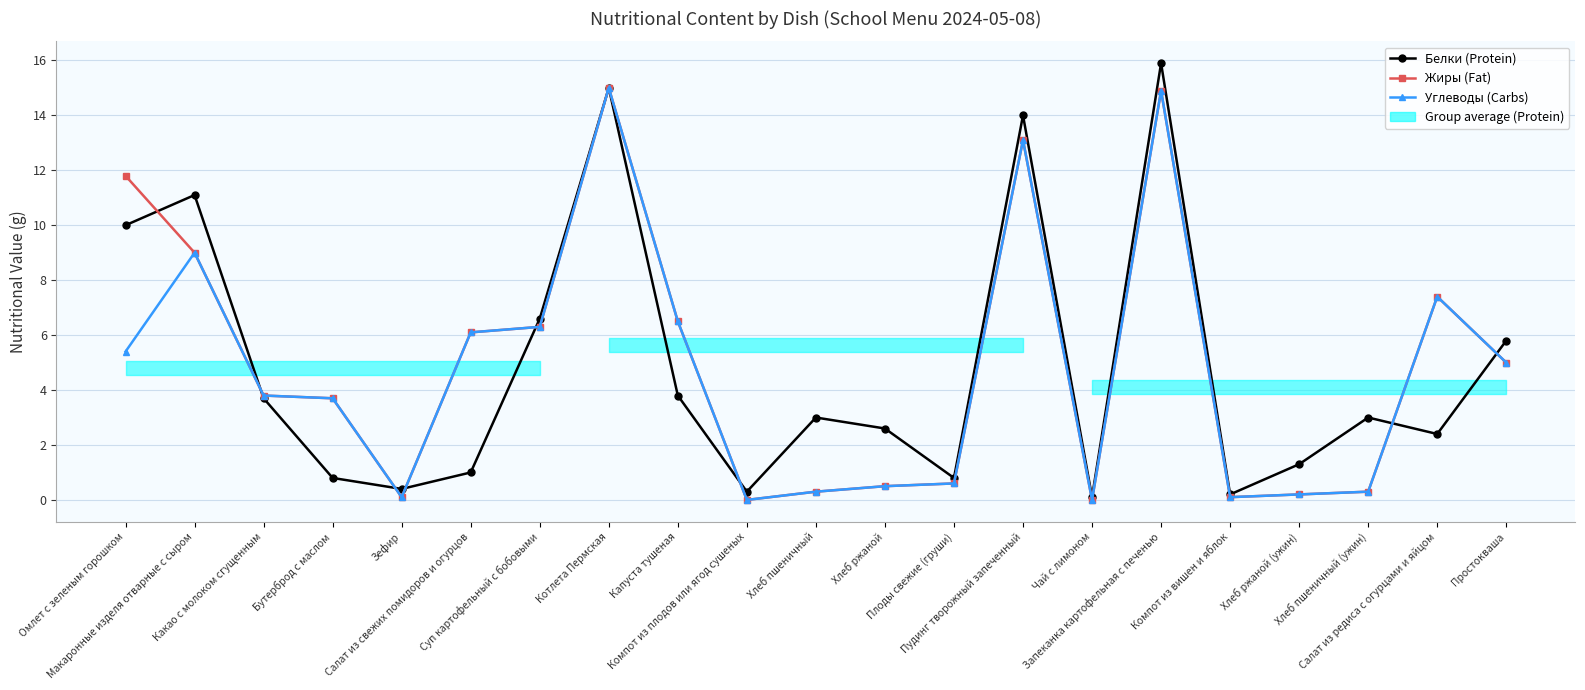

What is the sum of the Углеводы (Carbs) values at Пудинг творожный запеченный and Запеканка картофельная с печенью?

28.0